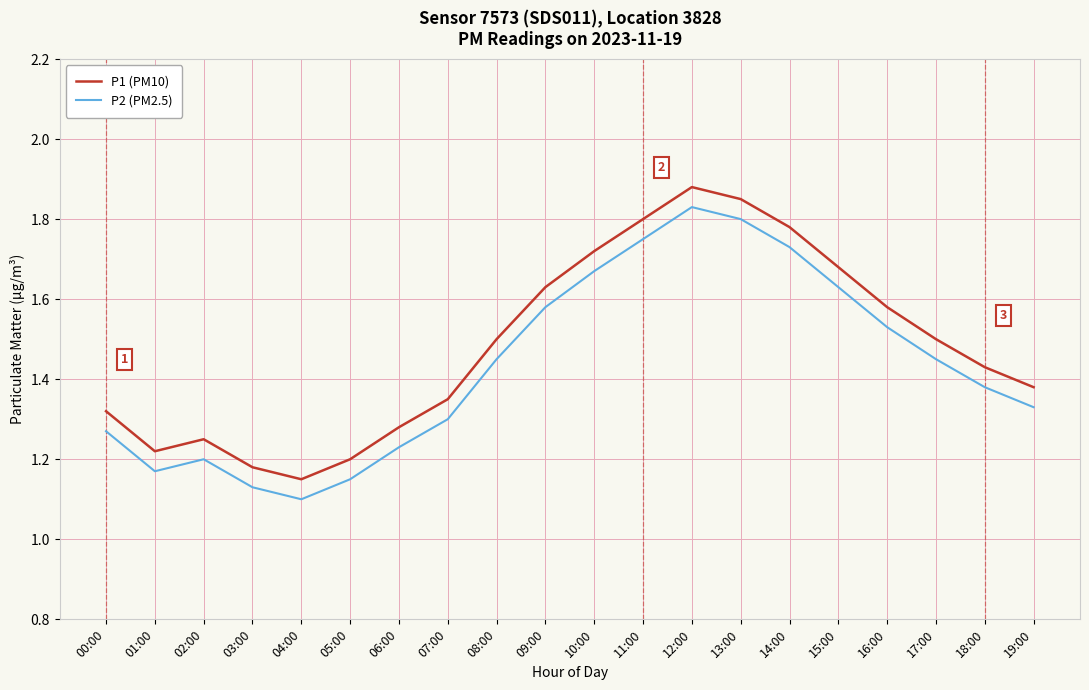

In P1 (PM10), how many points are lower than both neighbors (excluding endpoints)?

2